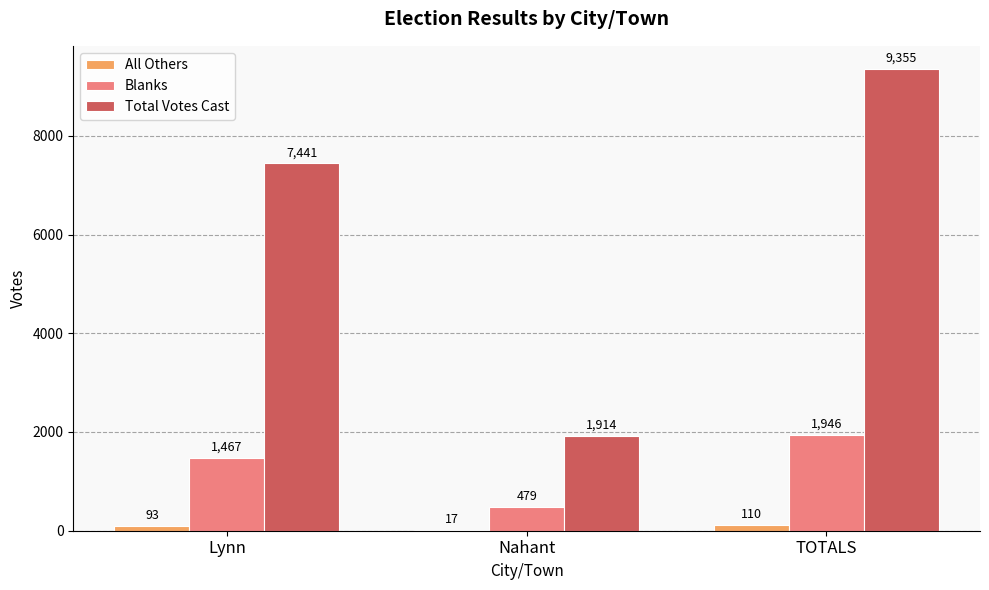

Between Lynn and TOTALS, which series saw the biggest shift?

Total Votes Cast